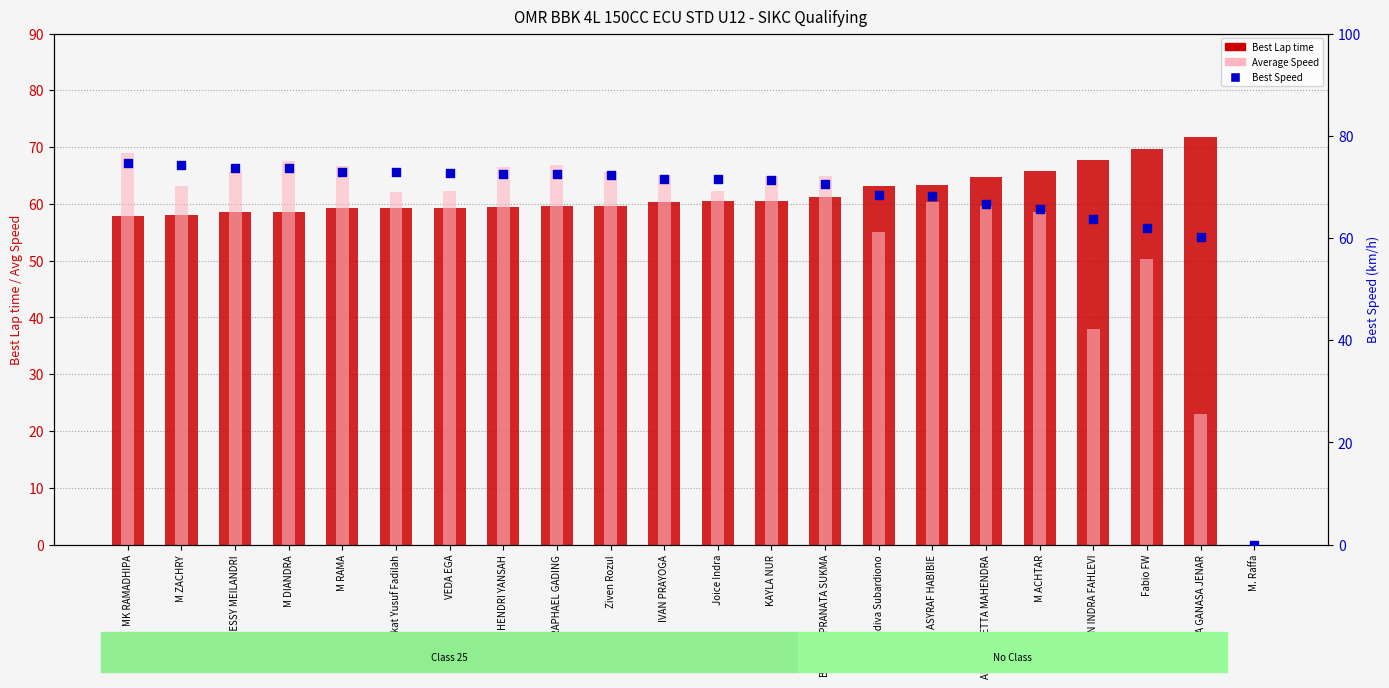

At how many categories does at least one series exceed 7?

21